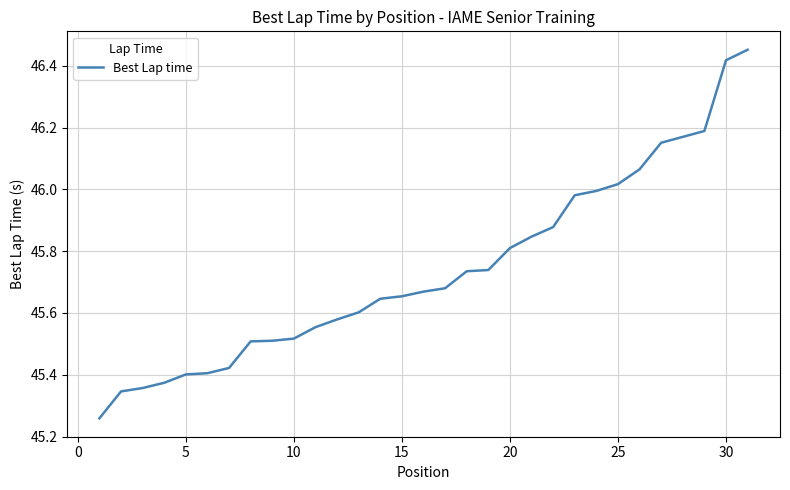

What is the difference between the maximum and minimum values?

1.2